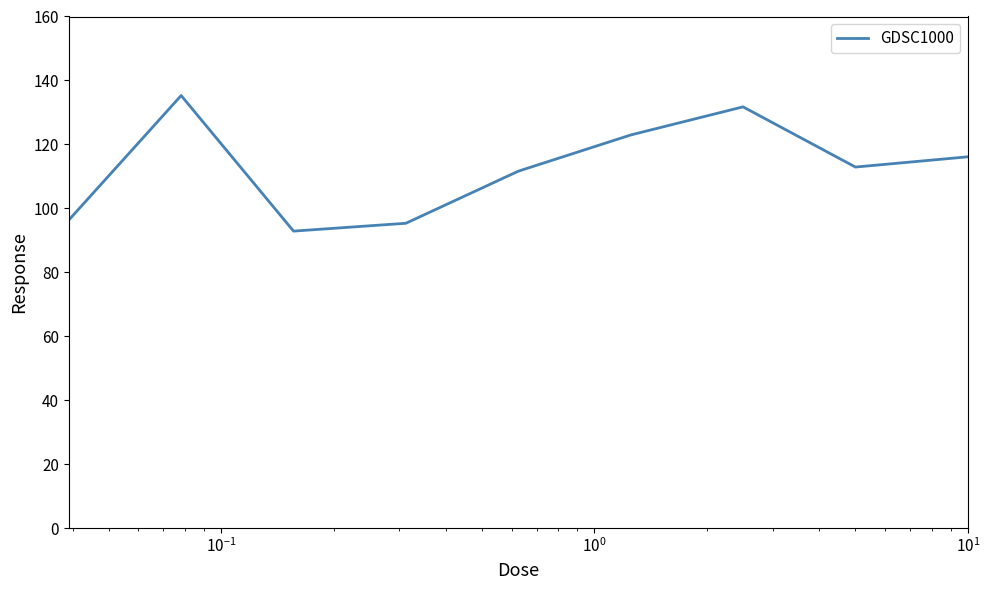

What is the minimum value shown in the chart?

92.9